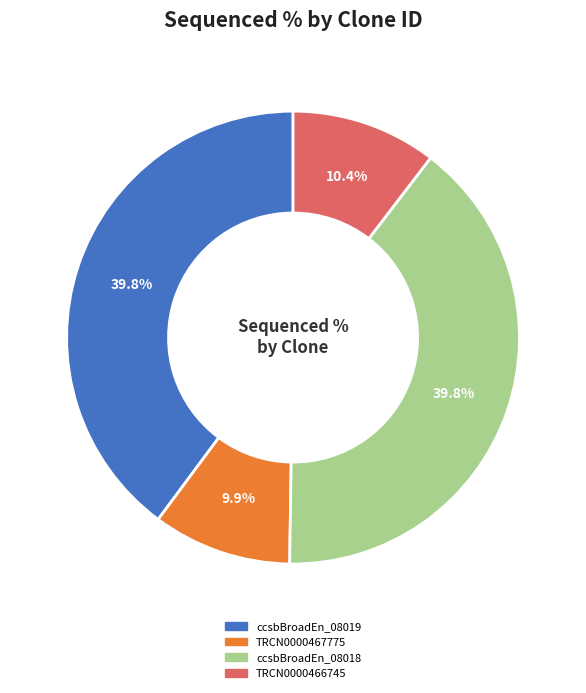

To the nearest percent, what is the combined percentage of ccsbBroadEn_08019 and TRCN0000466745?

50%